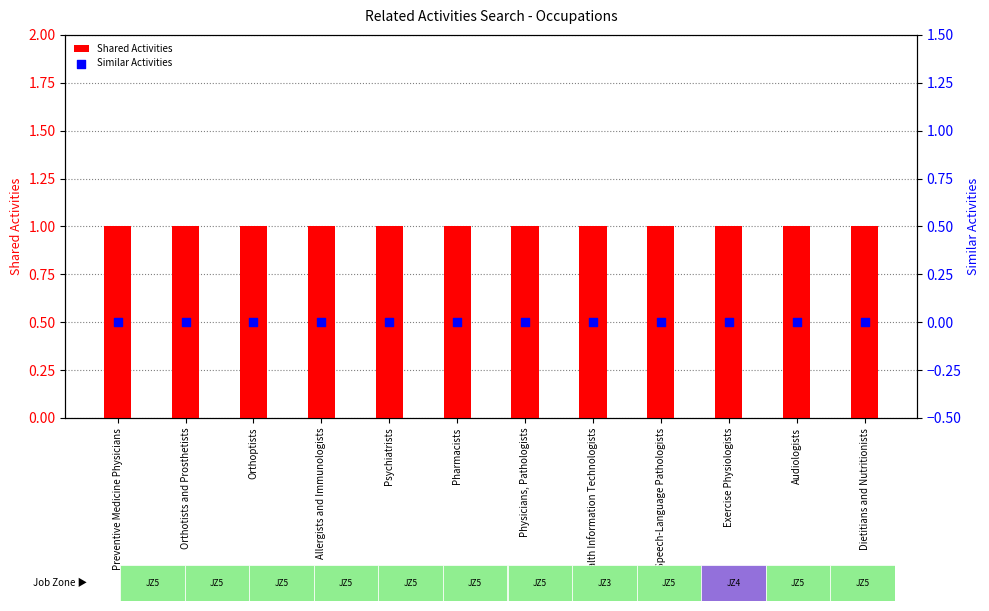

At which category is the sum across all series the highest?

Preventive Medicine Physicians